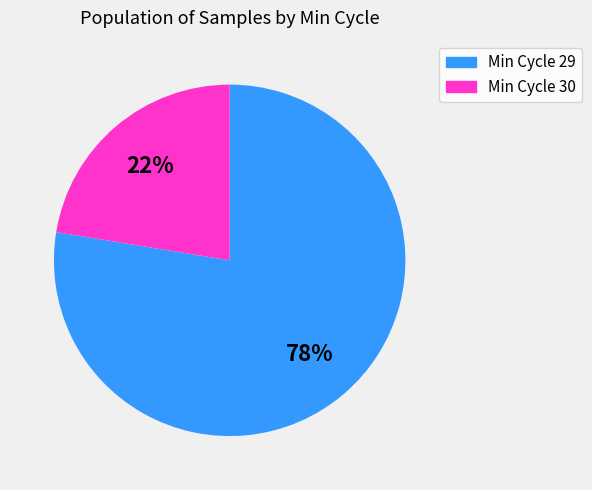

Which slice is the largest?

Min Cycle 29